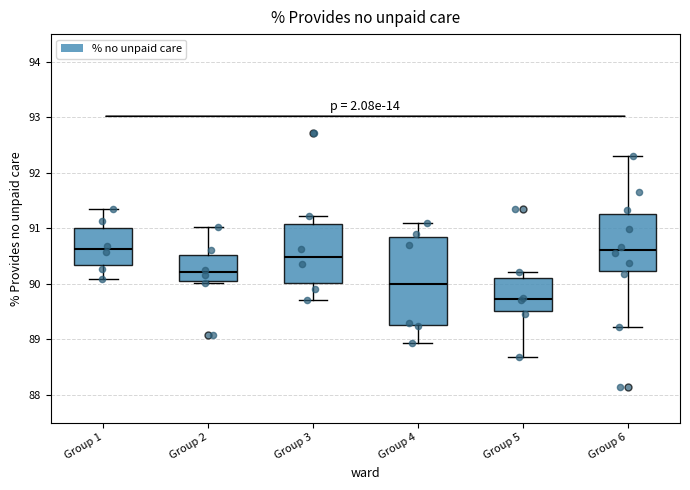

Reading left to right, read every box against the y-axis: the position of its median line, the range the box covers, and the ends of its whiskers. The values are not printed on the chart, so give them approximately, as read against the axis.

Group 1: median 90.6, box 90.3 to 91.0, whiskers 90.1 to 91.3
Group 2: median 90.2, box 90.0 to 90.5, whiskers 90.0 (just below the box's lower edge) to 91.0
Group 3: median 90.5, box 90.0 to 91.1, whiskers 89.7 to 91.2
Group 4: median 90.0, box 89.3 to 90.8, whiskers 88.9 to 91.1
Group 5: median 89.7, box 89.5 to 90.1, whiskers 88.7 to 90.2
Group 6: median 90.6, box 90.2 to 91.3, whiskers 89.2 to 92.3